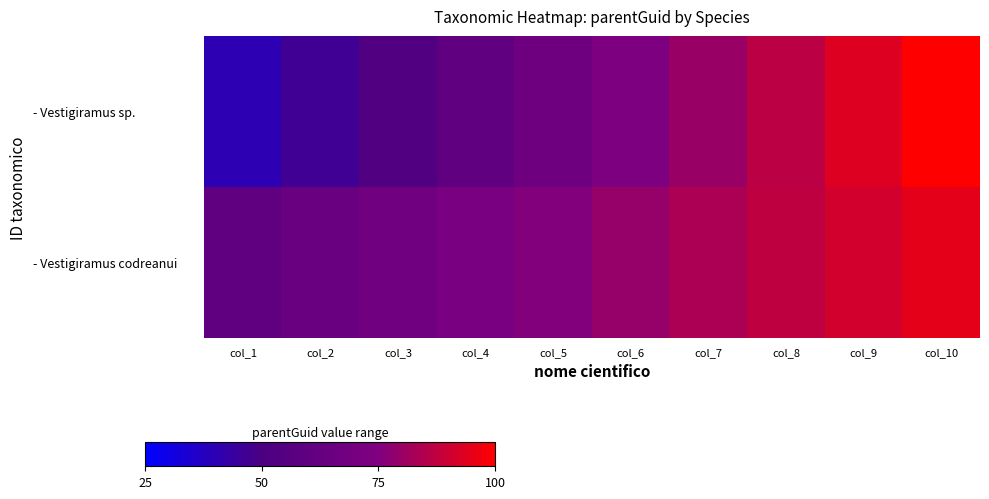

Which label corresponds to the smallest value in the chart?

col_1